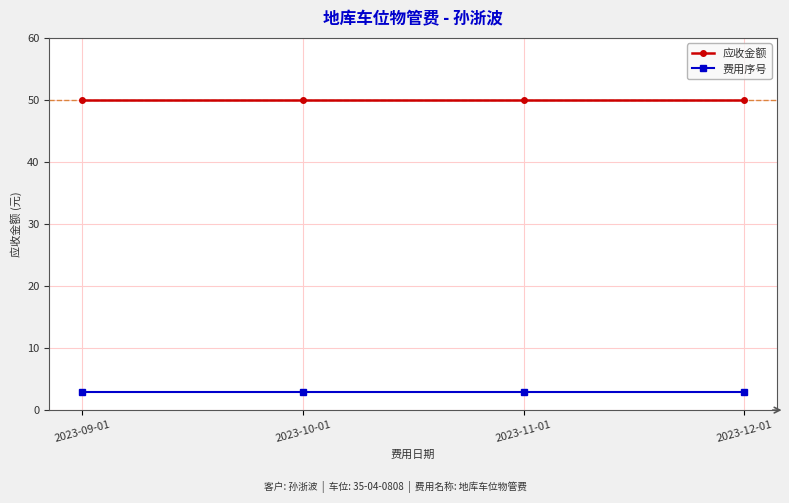

What is the maximum value shown in the chart?

50